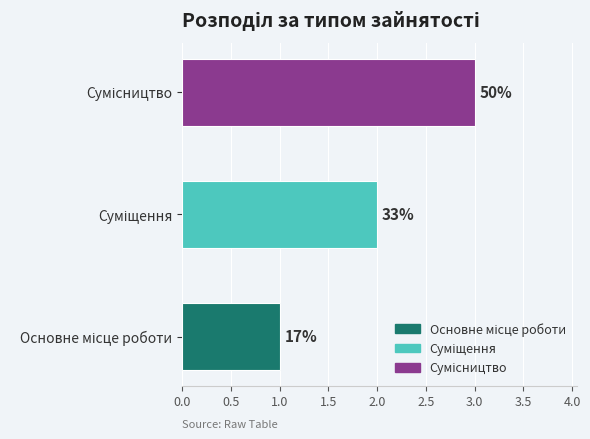

How many values are between 1 and 3?

3